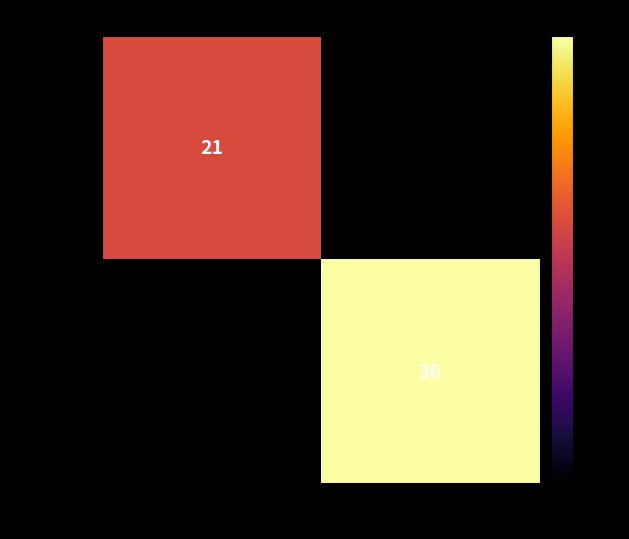

The b970a37a… series shows 11 at -1. True or false?

False